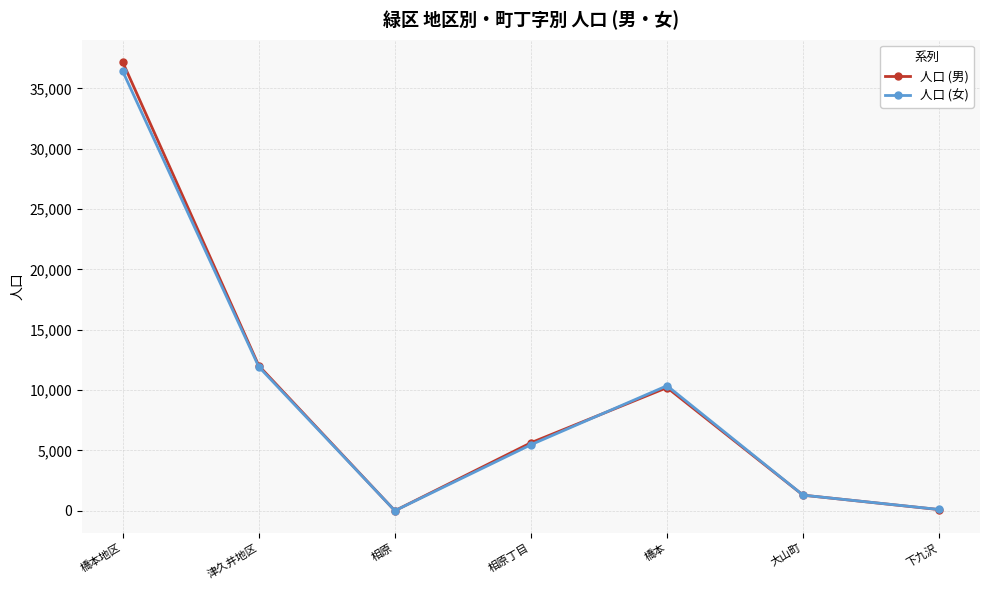

True or false: 人口 (女) has more than 0 interior local peaks.

True